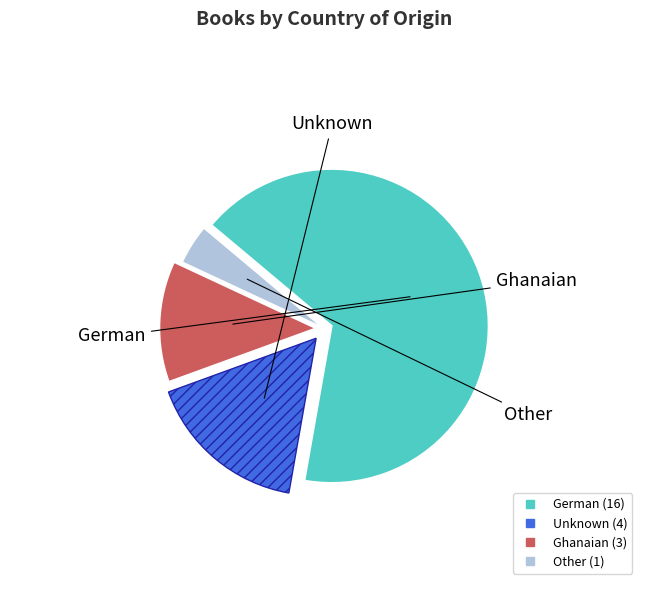

Is the sum of Other and Ghanaian greater than half?

No